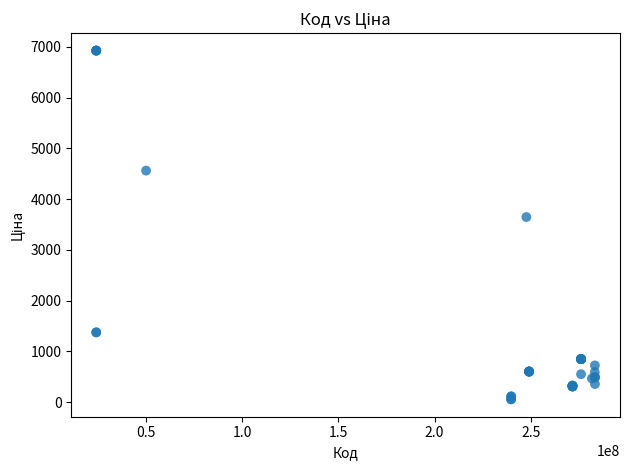

What Y value in the scatter plot is closest to 3491?

3646.5